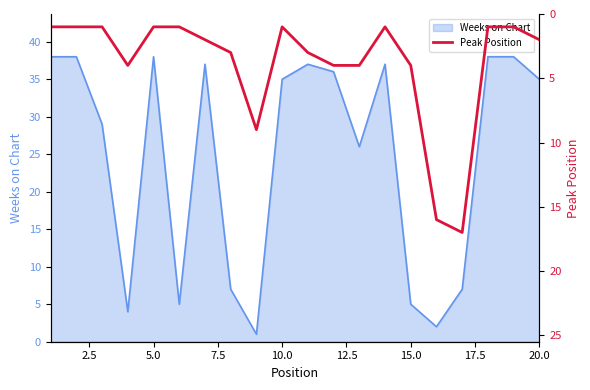

What is the maximum value for Weeks on Chart?

38